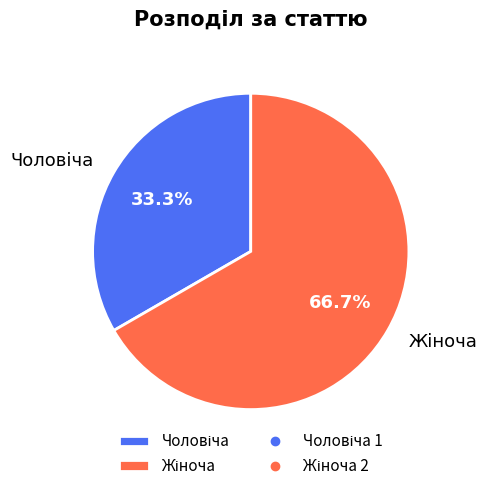

How many slices are in this pie chart?

2